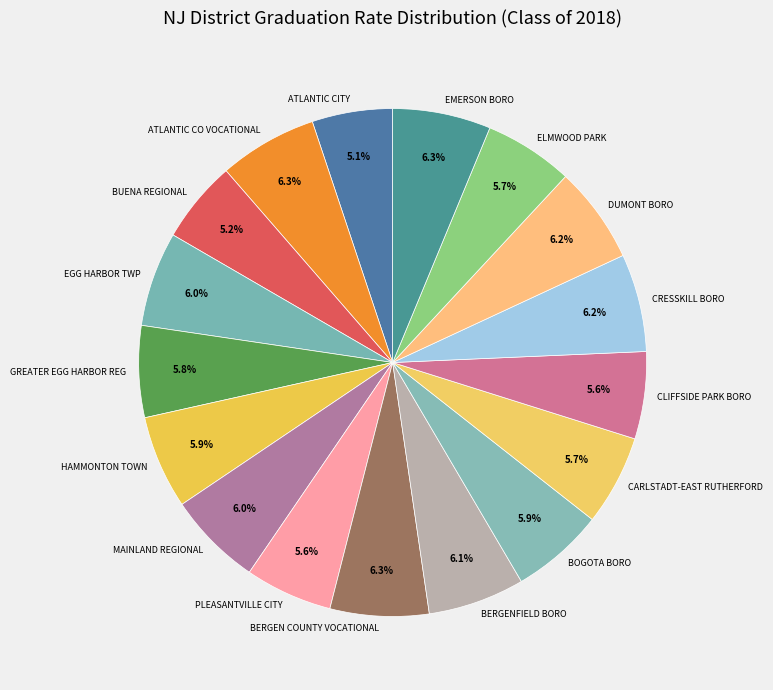

Is CRESSKILL BORO the majority of the pie?

No